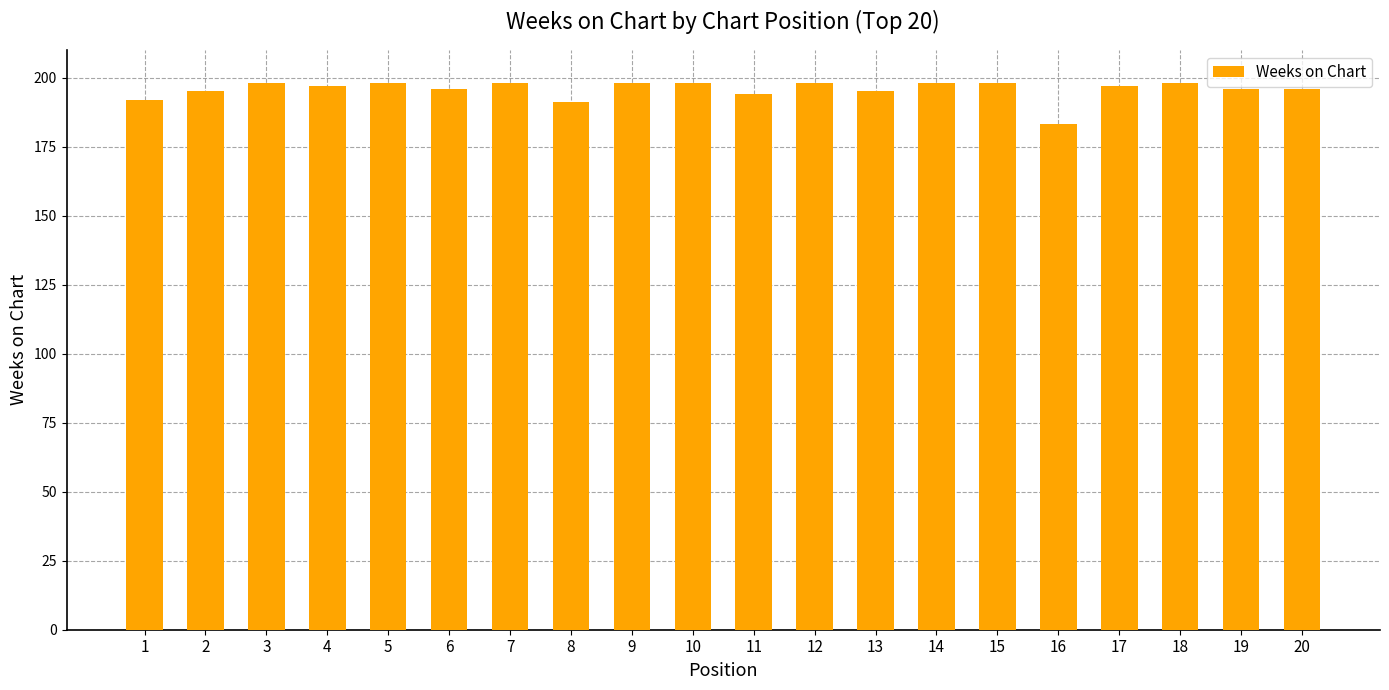

How many data points does each series have?

20